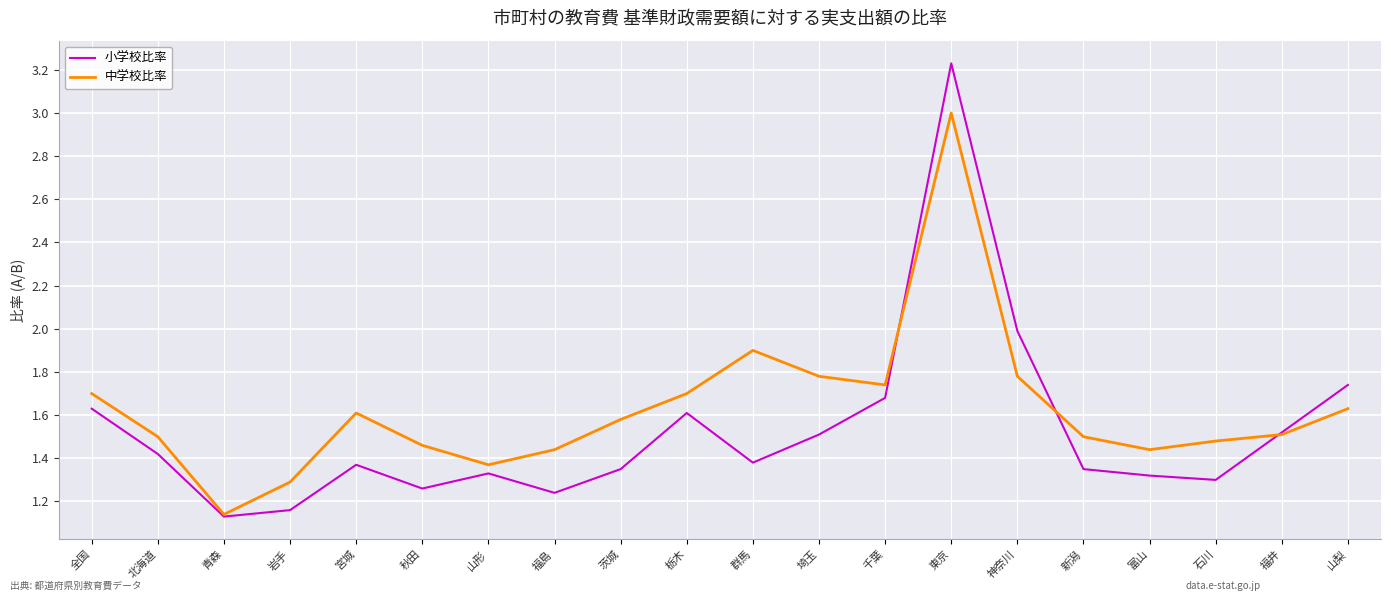

What position from the left is 茨城?

9